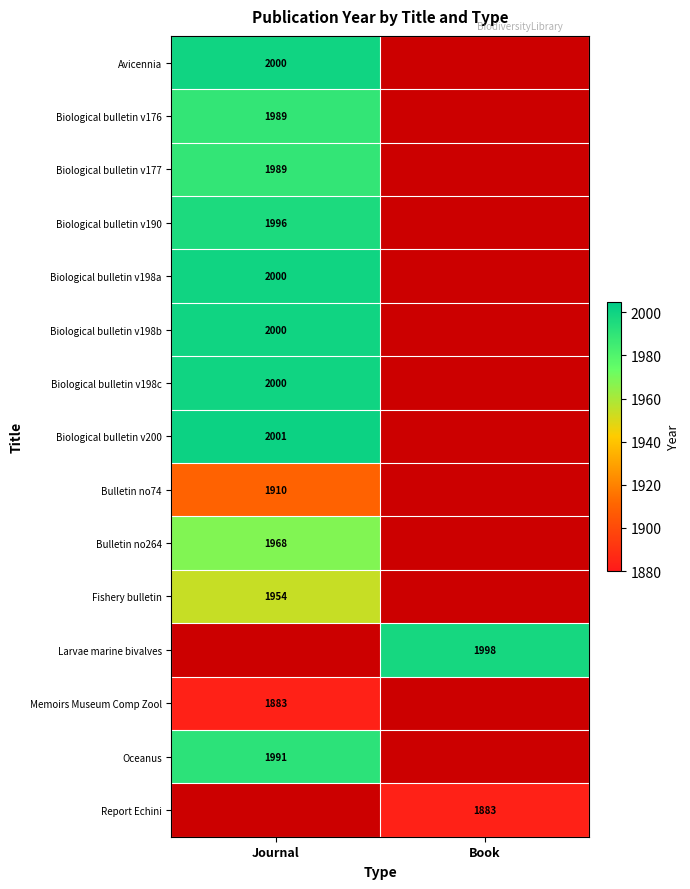

Is the value of Biological bulletin v177 at Journal greater than the value of Larvae marine bivalves at Book?

No